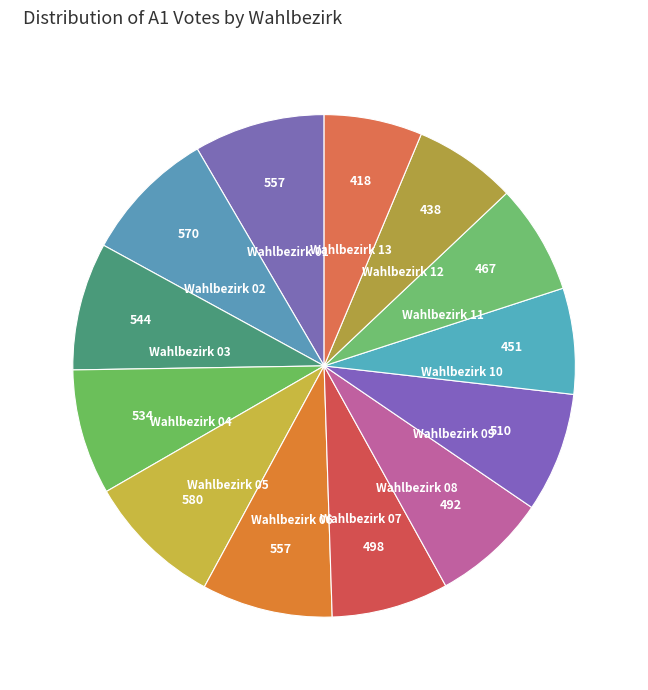

Approximately how many times larger is the value at Wahlbezirk 04 compared to Wahlbezirk 03?

1.0